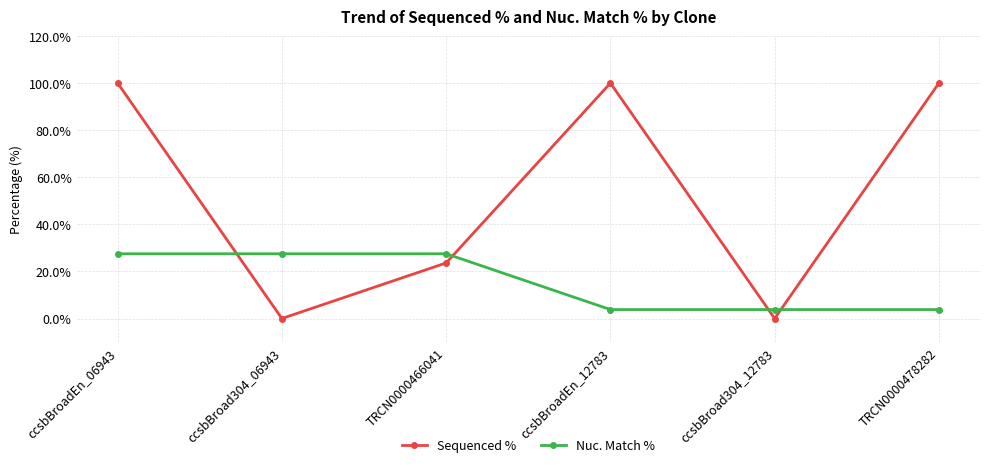

Is the value of Sequenced % at ccsbBroad304_06943 greater than the value of Nuc. Match % at ccsbBroadEn_12783?

No